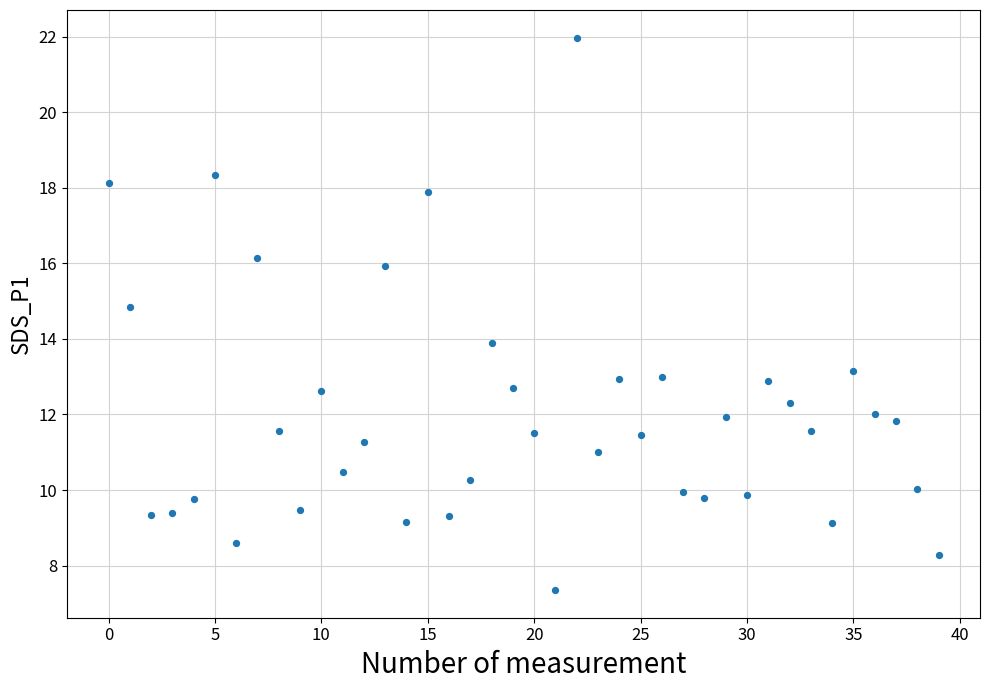

What is the range of Y values (max minus min)?

14.6